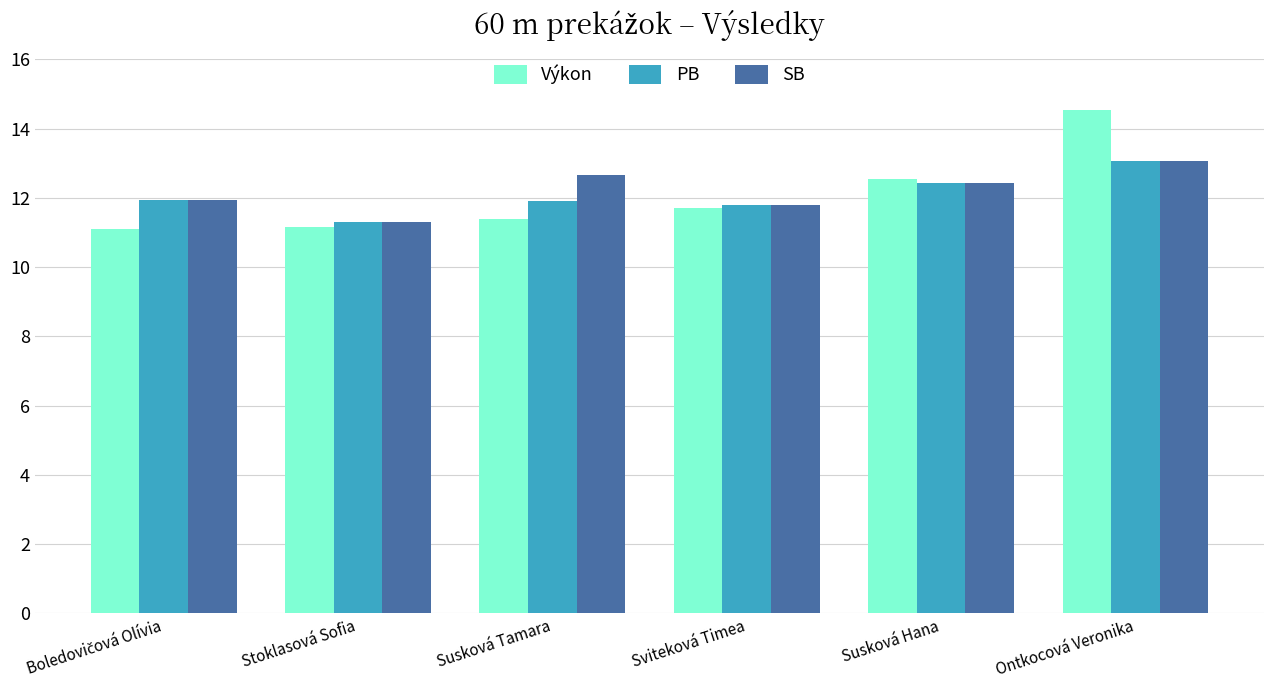

What is the total value across all series at Sviteková Timea?

35.3